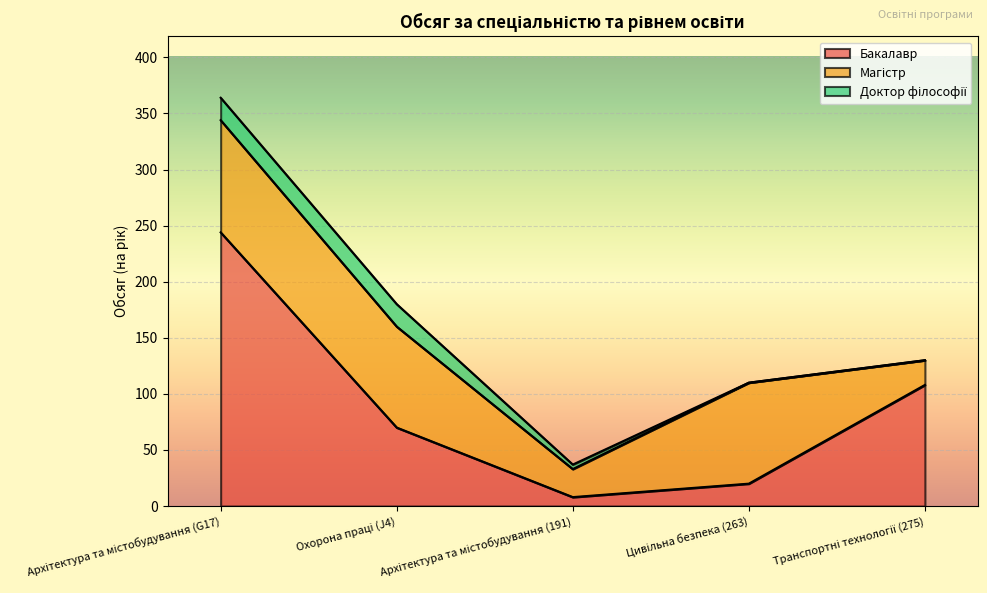

At which label is Доктор філософії closest to 10?

Архітектура та містобудування (191)